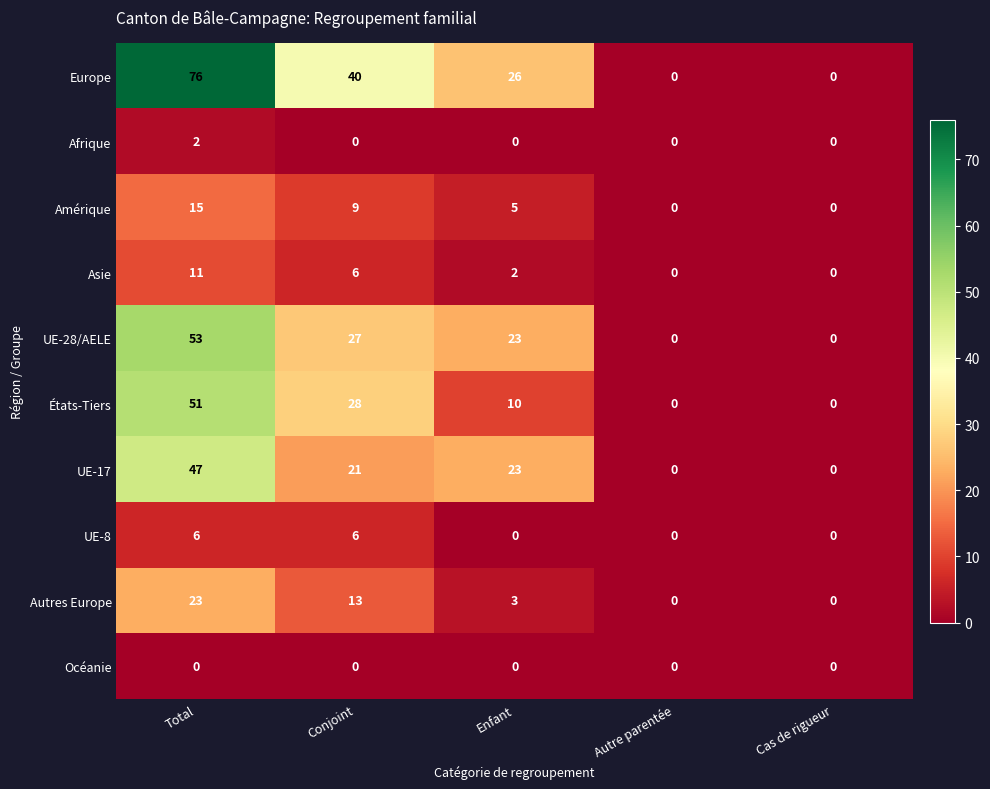

What is the average value of the UE-28/AELE series?

21